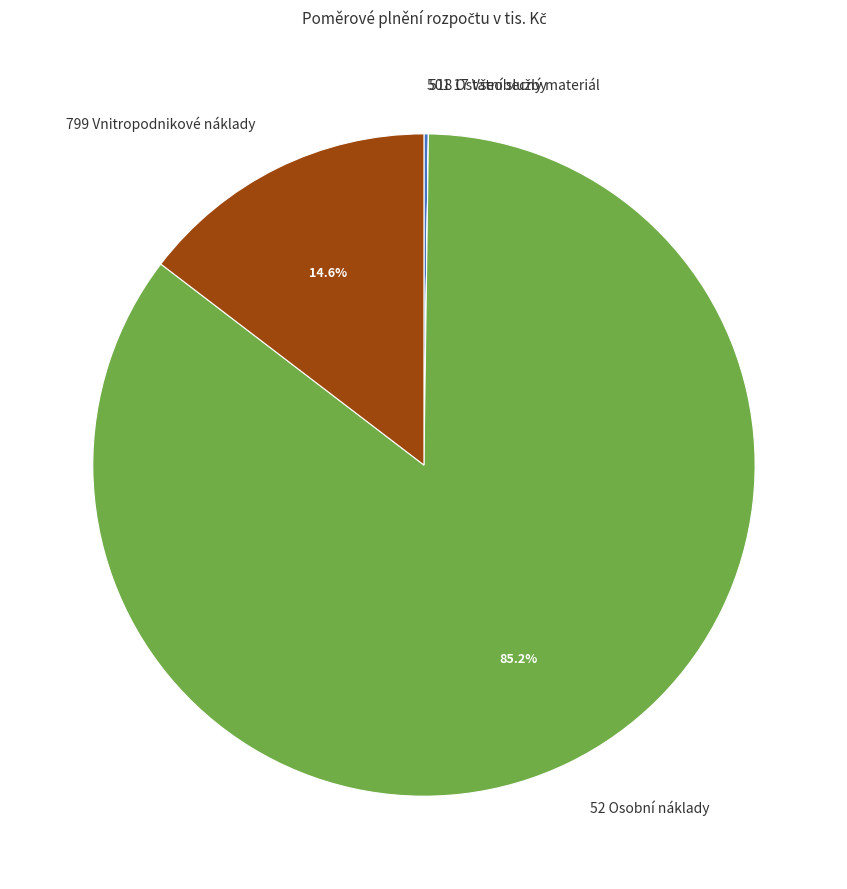

To the nearest percent, what is the average slice percentage?

25%